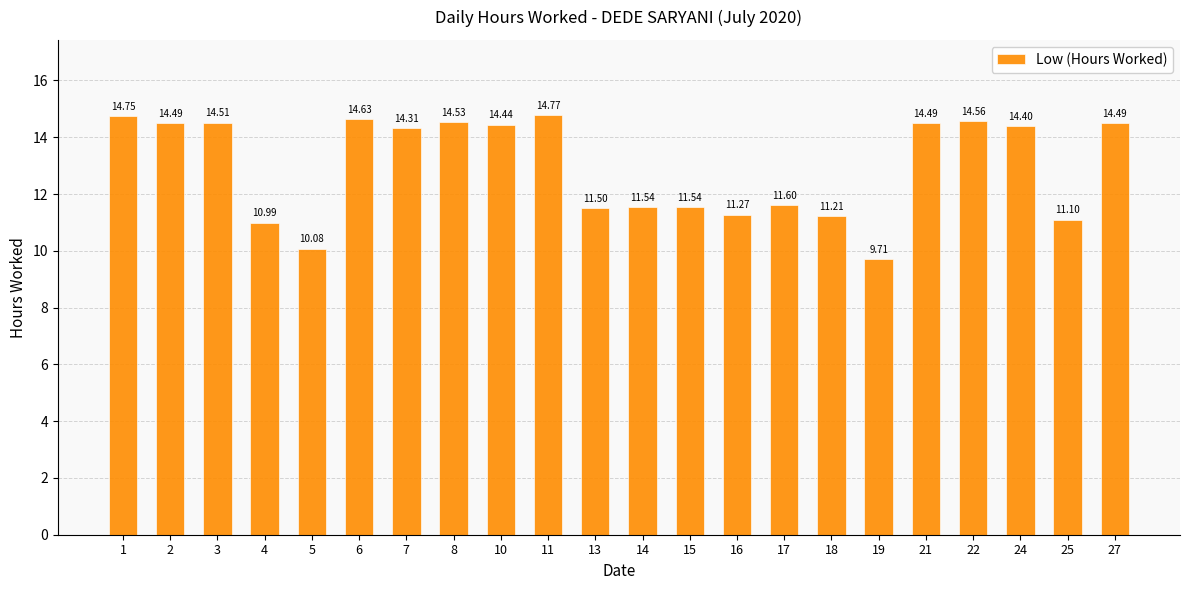

How many bars are there in total?

22